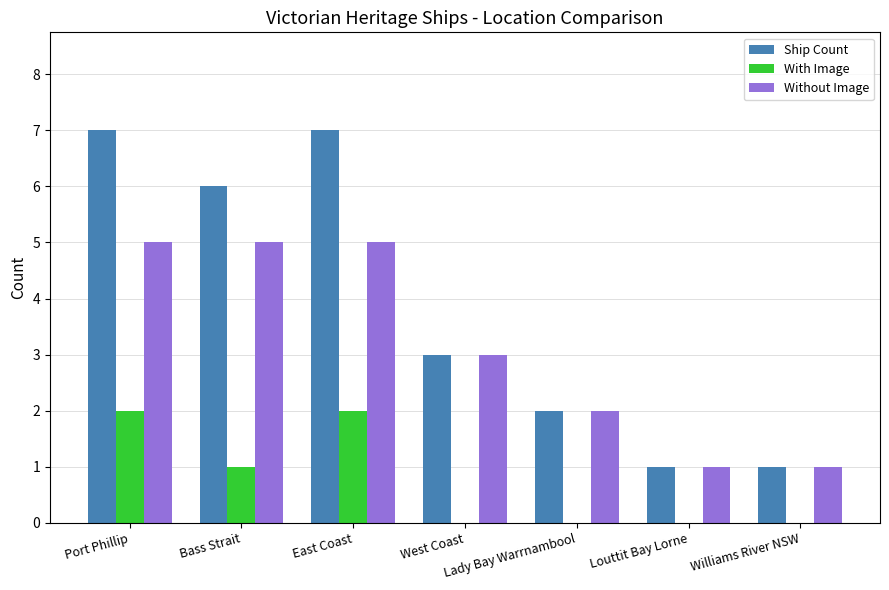

Between East Coast and Lady Bay Warrnambool, which series saw the biggest shift?

Ship Count